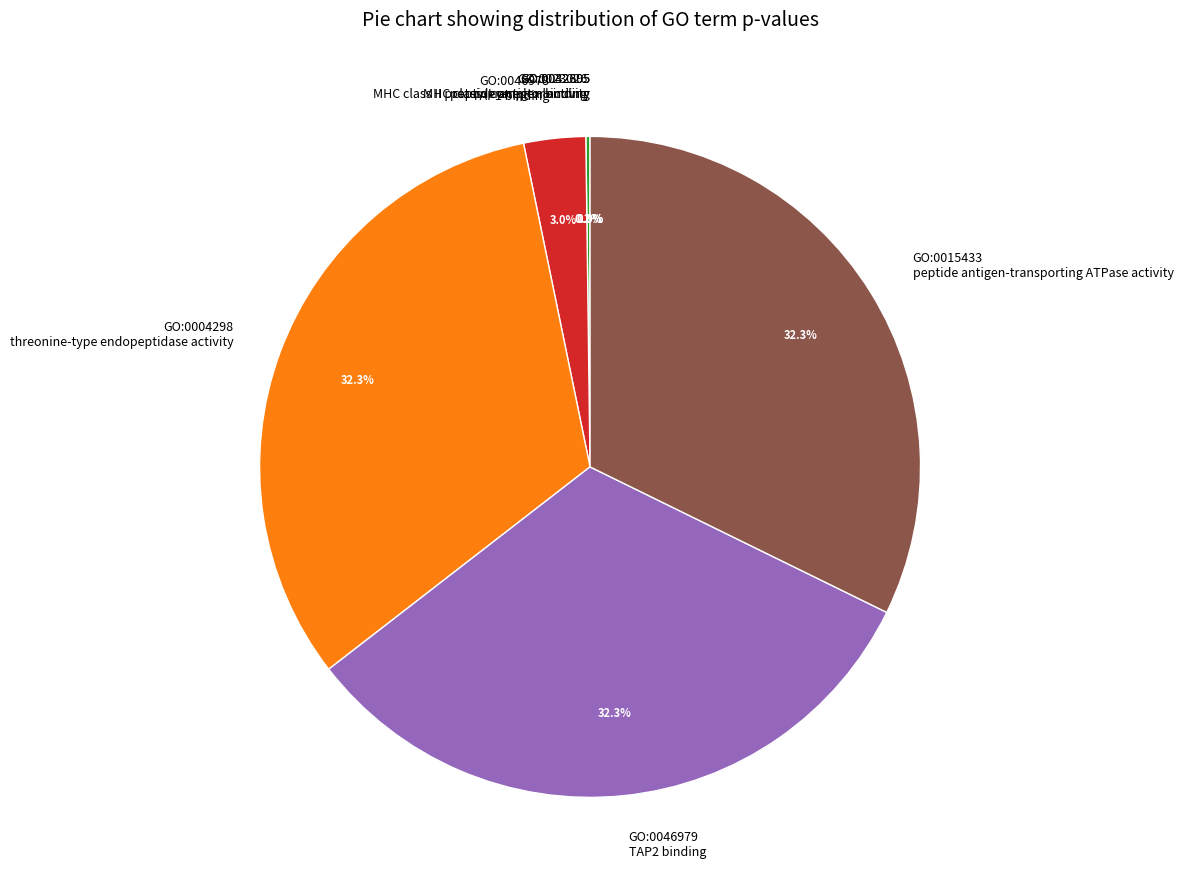

Combined, what portion of the pie is GO:0015433 peptide antigen-transporting ATPase activity and GO:0046979 TAP2 binding?

64.5%